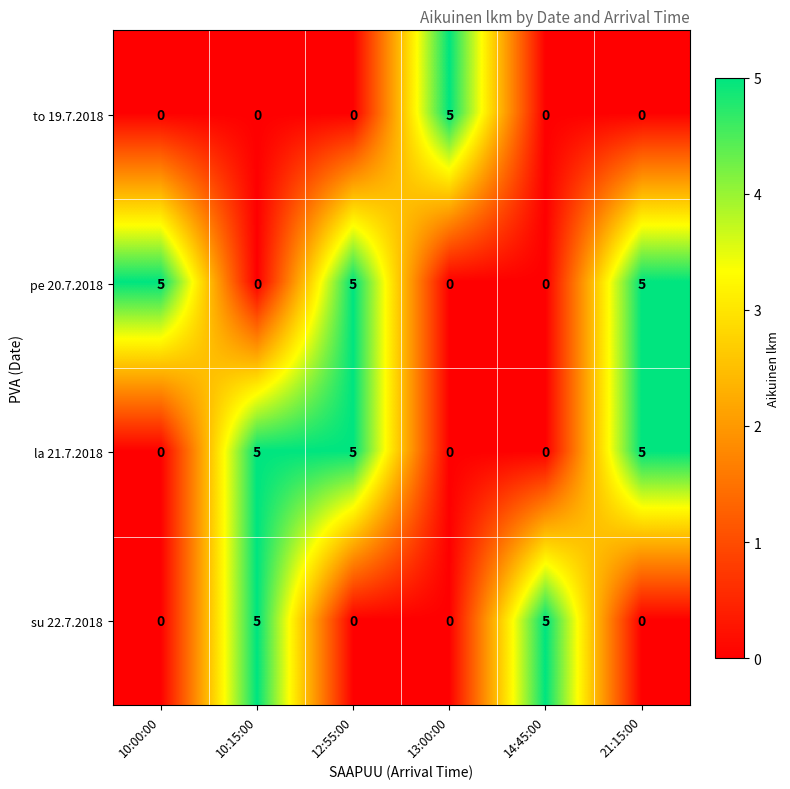

Read the to 19.7.2018 value at 13:00:00.

5